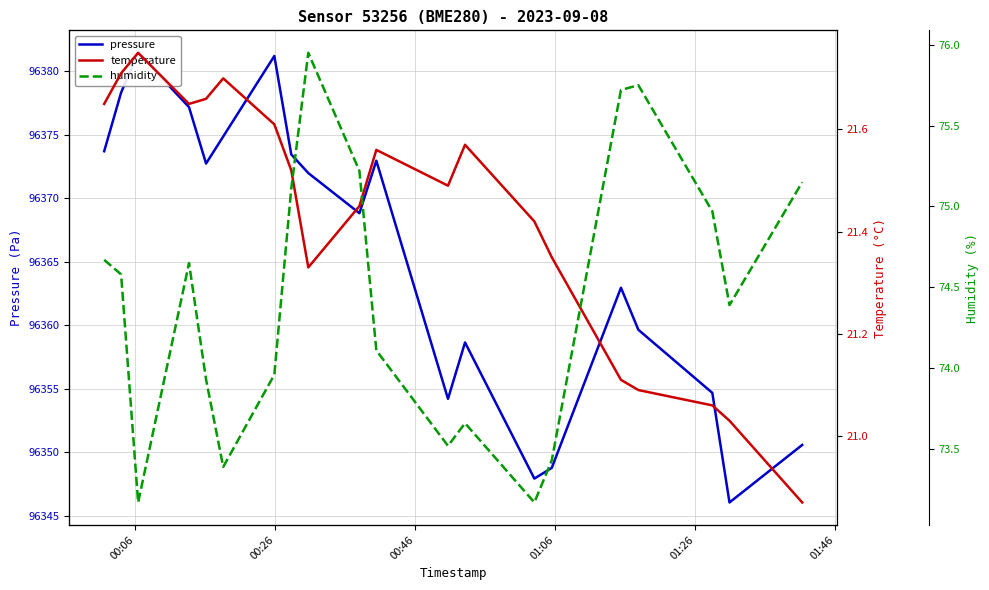

What is the value of the pressure point at the 15th from the left?

96348.8